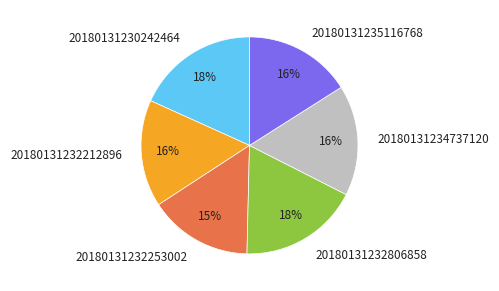

True or false: 20180131232806858 accounts for 31% of the total.

False